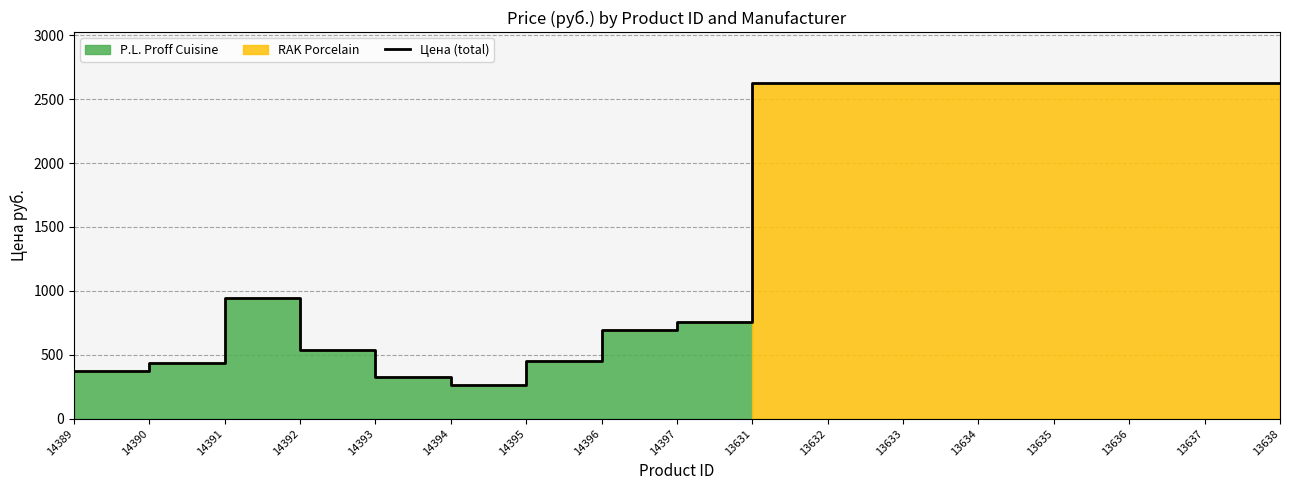

True or false: the data shows 634 at 14395.

False